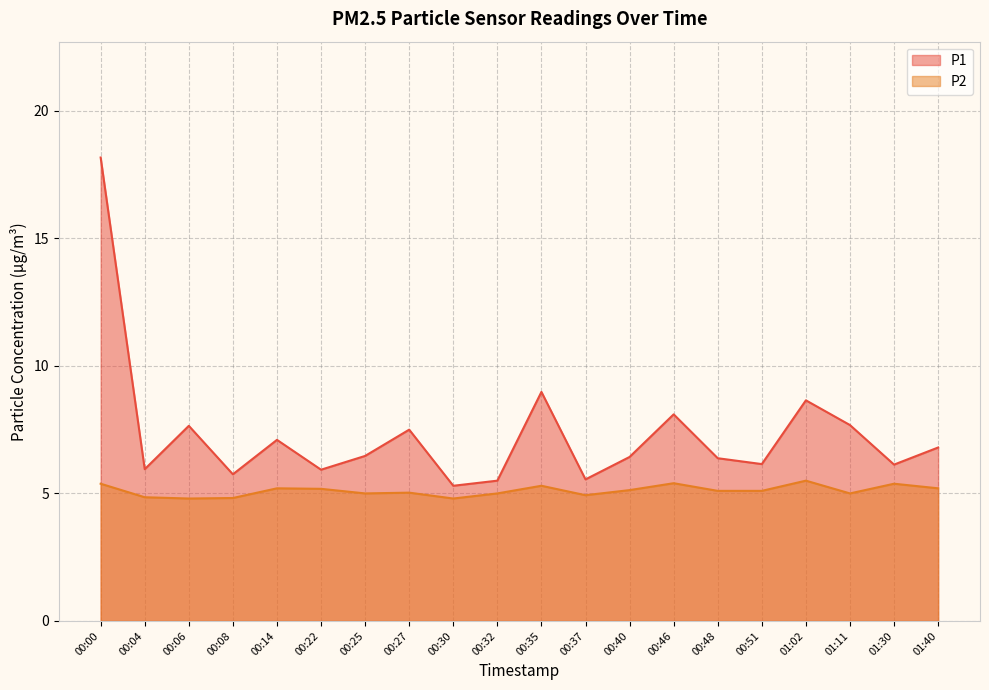

Reading left to right, what are all the values shown in this chart?

P1: 18.2	6.0	7.7	5.8	7.1	5.9	6.5	7.5	5.3	5.5	9.0	5.5	6.4	8.1	6.4	6.2	8.7	7.7	6.1	6.8
P2: 5.4	4.8	4.8	4.8	5.2	5.2	5.0	5.0	4.8	5.0	5.3	4.9	5.1	5.4	5.1	5.1	5.5	5.0	5.4	5.2